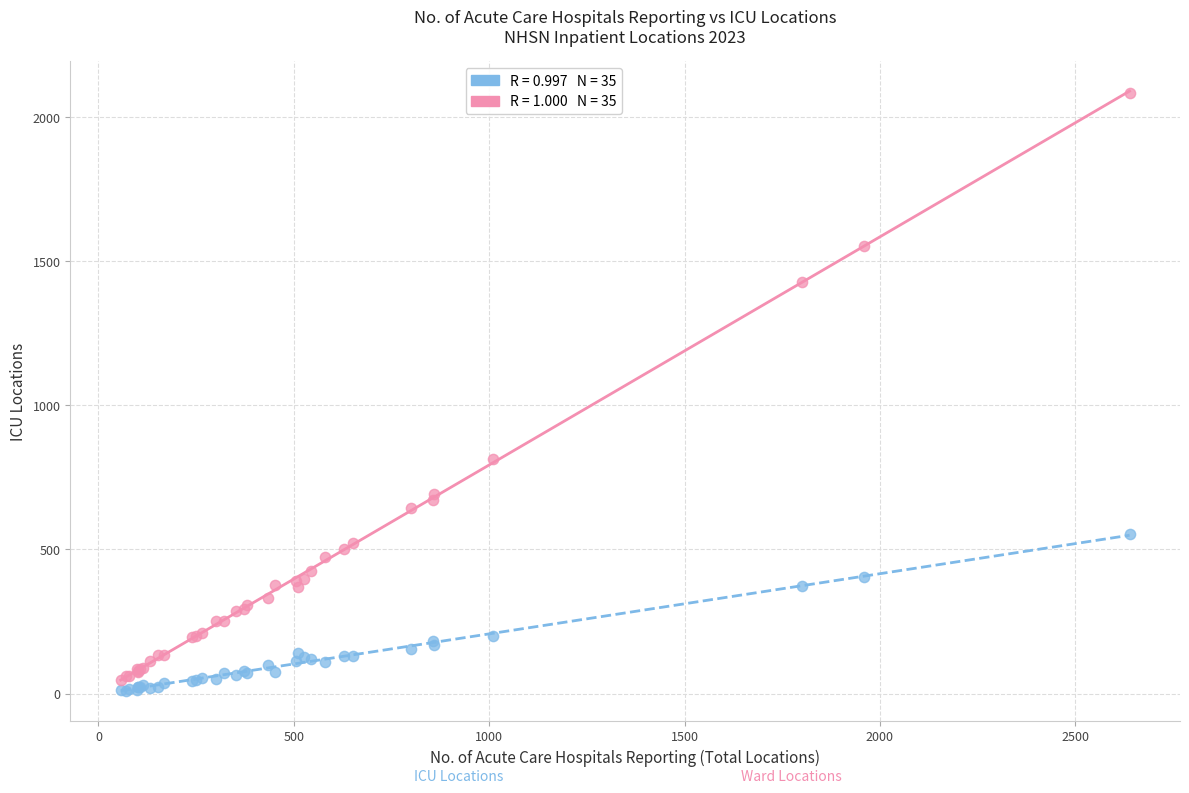

Across all series, what Y value is closest to 1047?

812